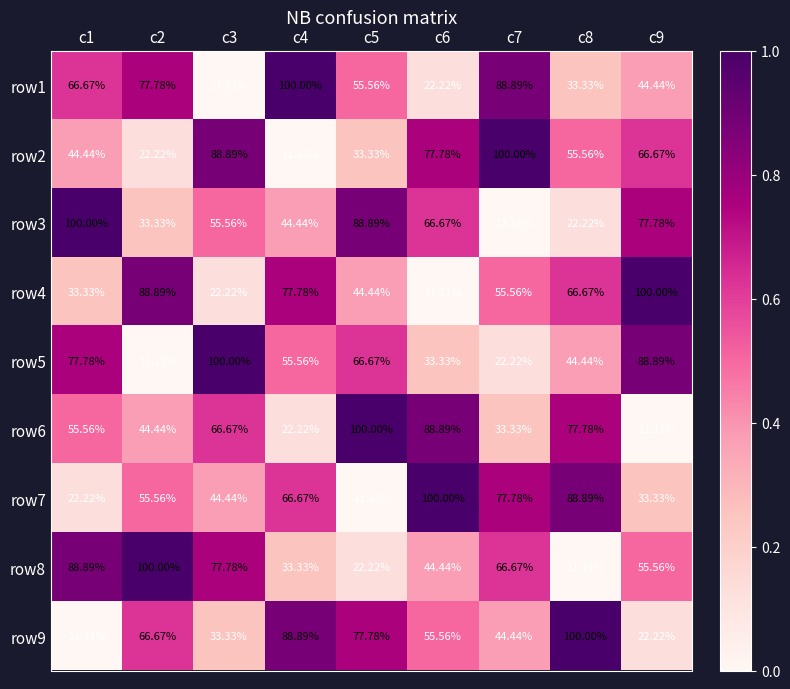

Is the value of row7 at c4 greater than the value of row2 at c5?

Yes